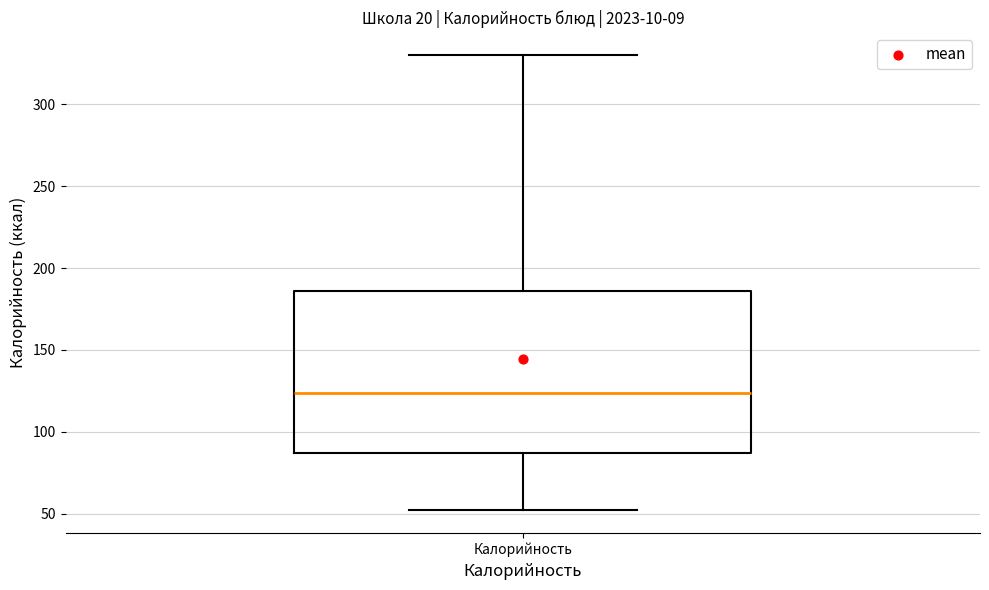

Where is the upper edge of the box for Калорийность on the y-axis? The values are not printed on the chart, so give them approximately, as read against the axis.

185